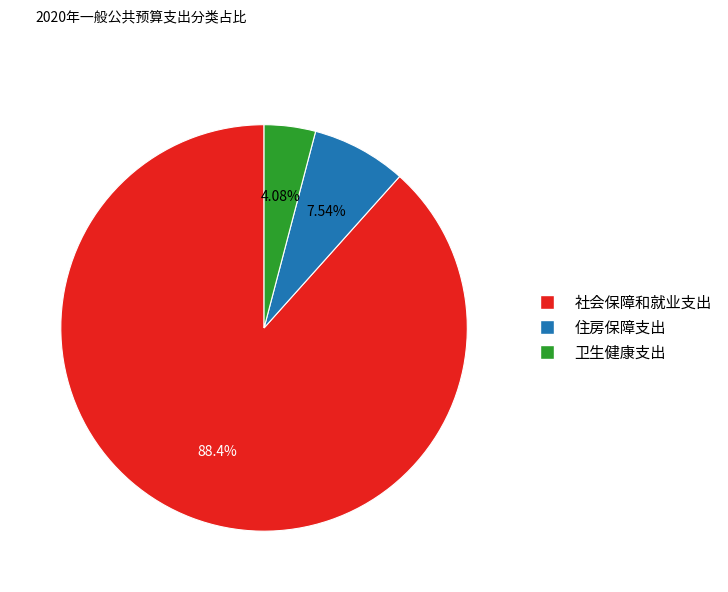

To the nearest percent, what is the difference between the largest and smallest slice percentages?

84%